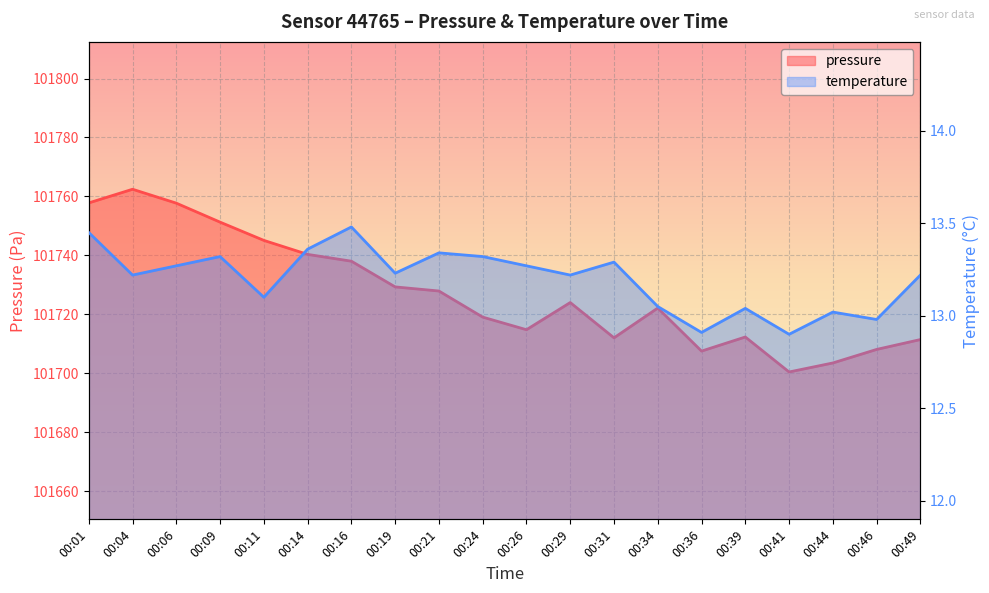

What is the difference between the maximum and minimum values in the temperature series?

0.6